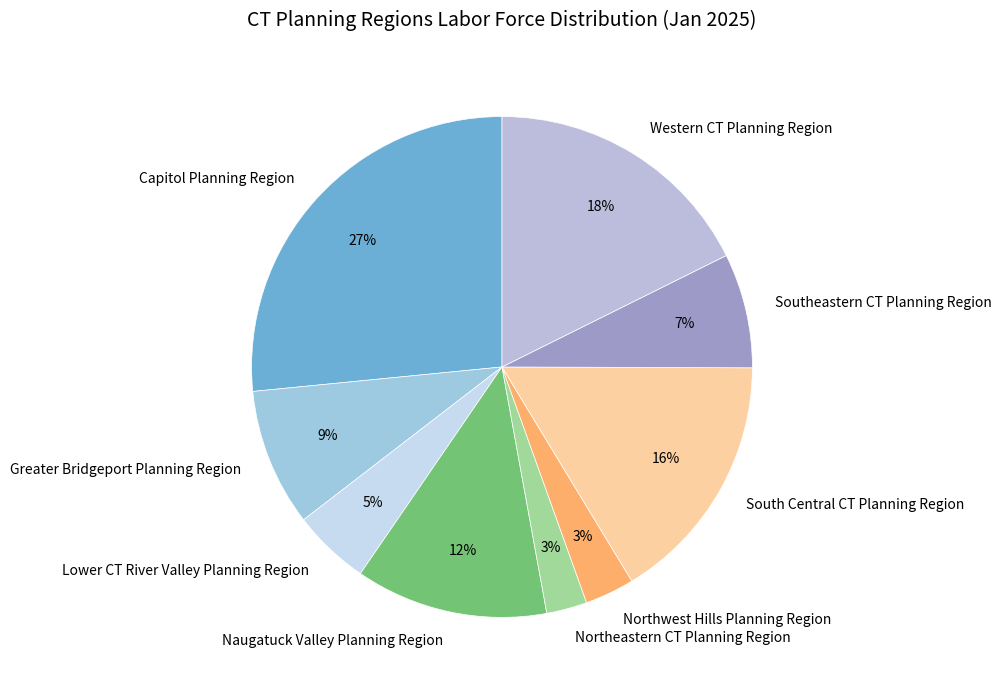

Does Southeastern CT Planning Region account for over 50% of the chart?

No